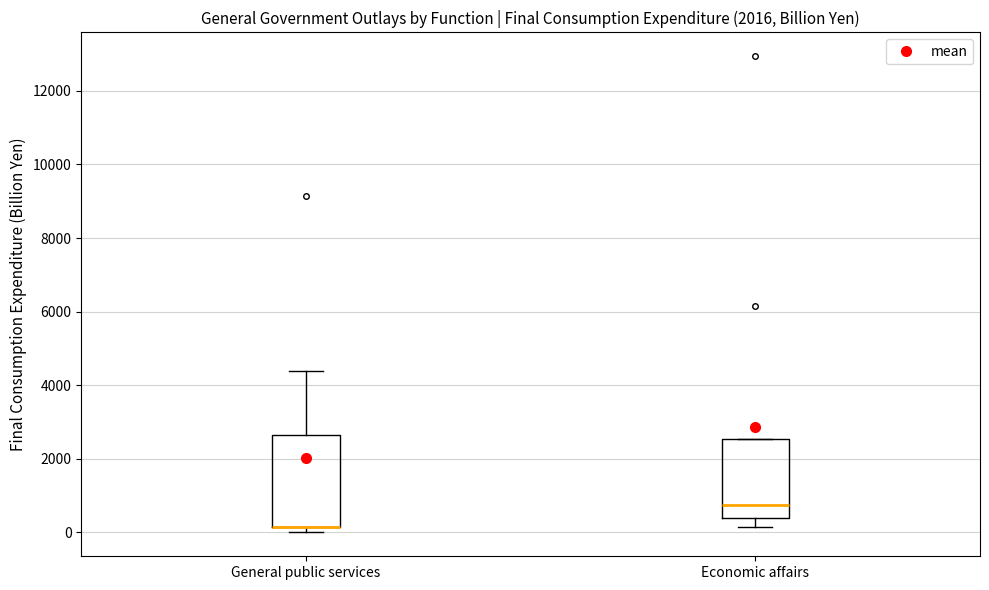

Comparing the boxes themselves (not the whiskers), which one is the tallest?

General public services